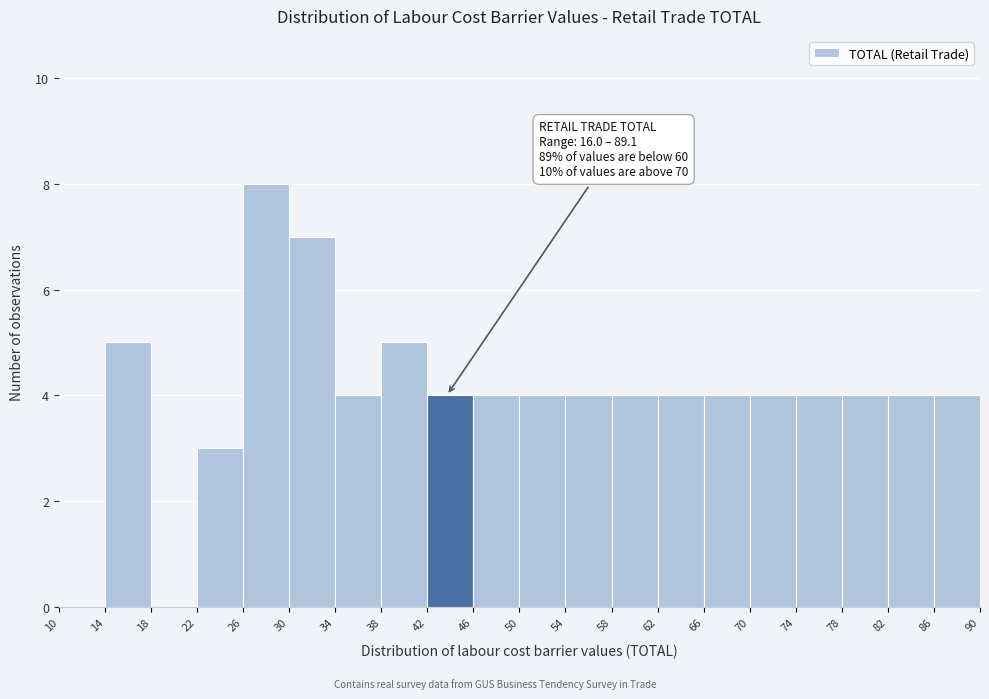

Over which range of the x-axis is the bar tallest?

26 to 30